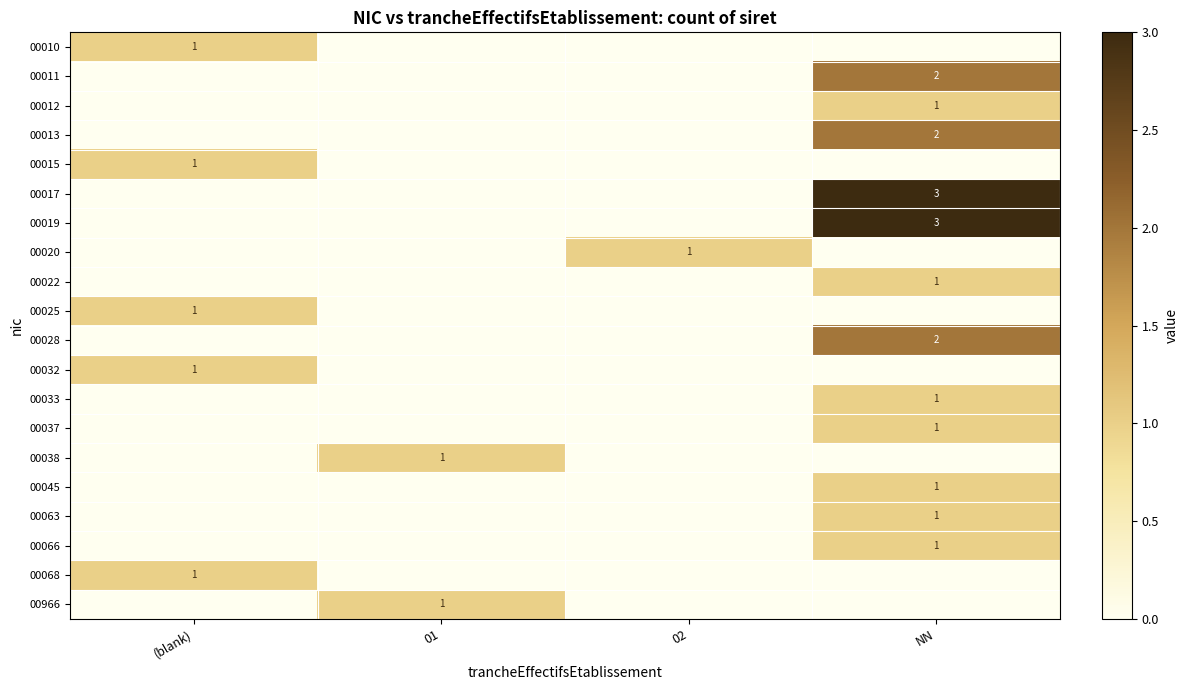

What is the sum of the 00038 values at (blank) and 01?

1